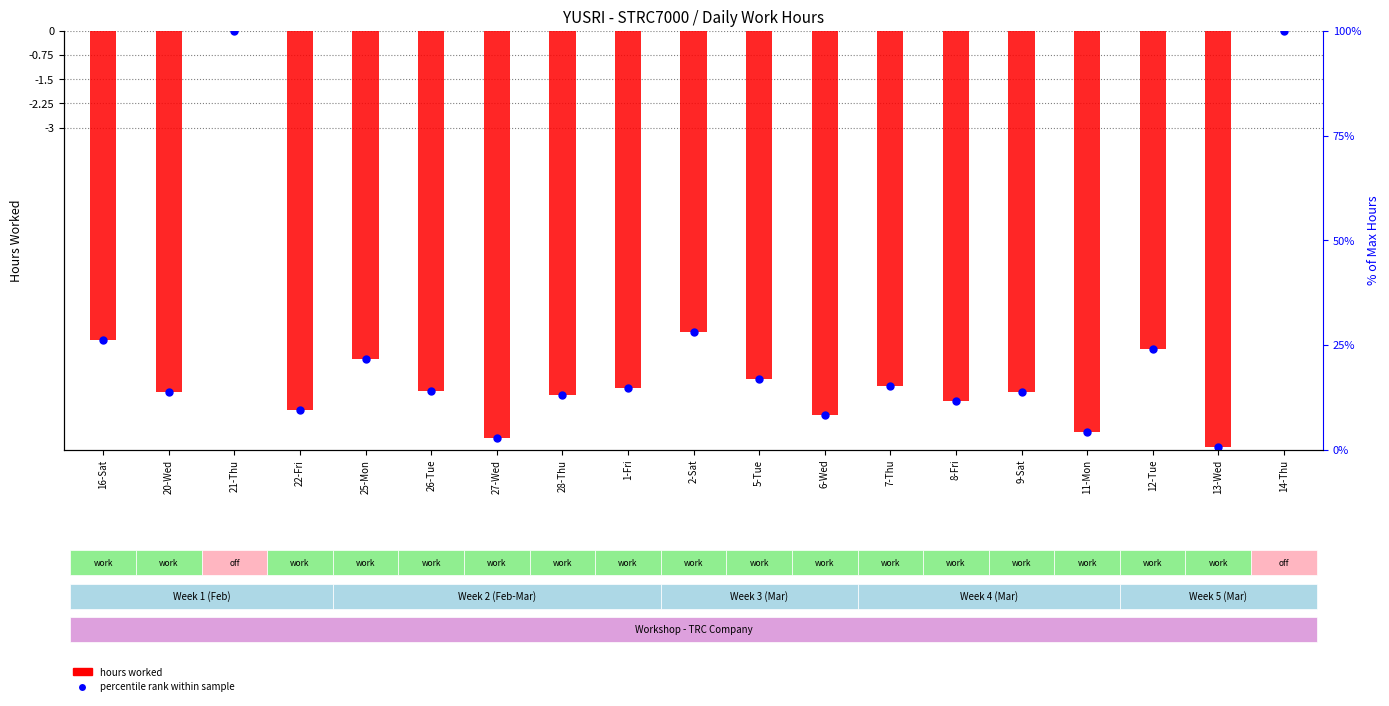

Is the value of percentile rank within sample at 5-Tue greater than the value of hours worked at 16-Sat?

No